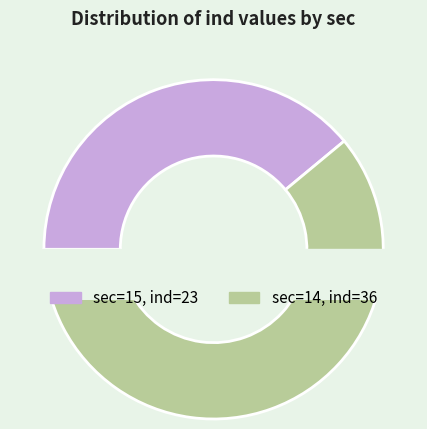

To the nearest percent, what is the combined percentage of 15 and 14?

100%